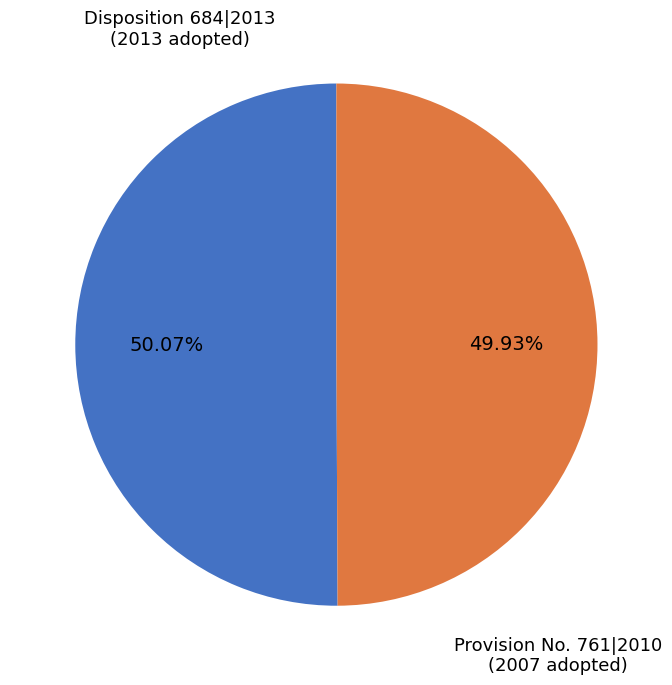

How many segments does this pie chart have?

2